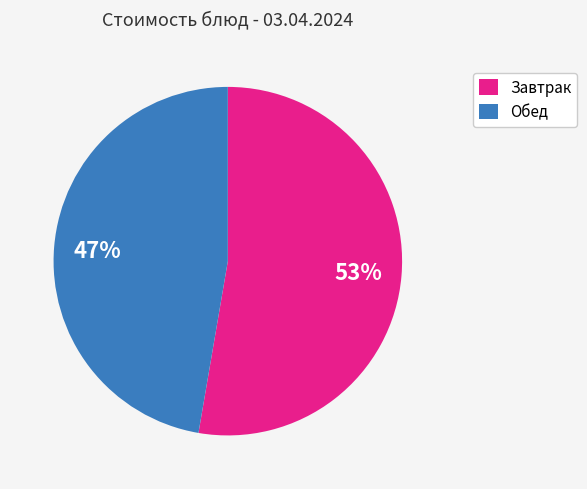

To the nearest percent, what percentage of the pie is Завтрак?

53%